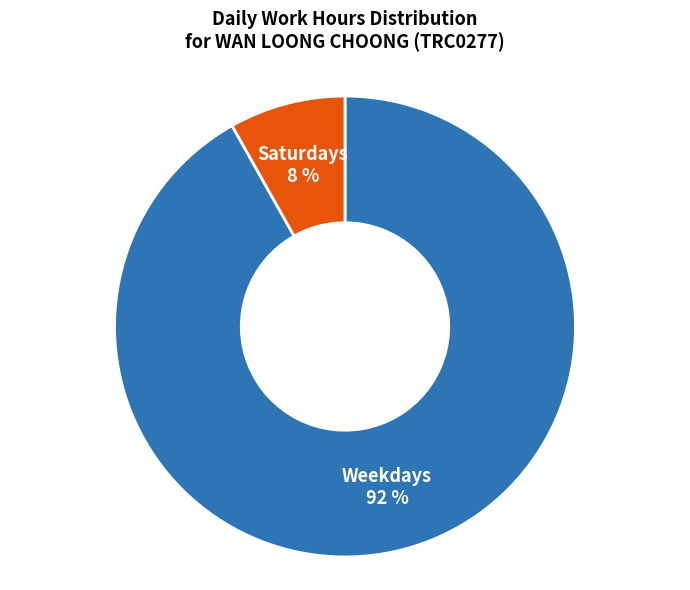

Which slice is the largest?

Weekdays